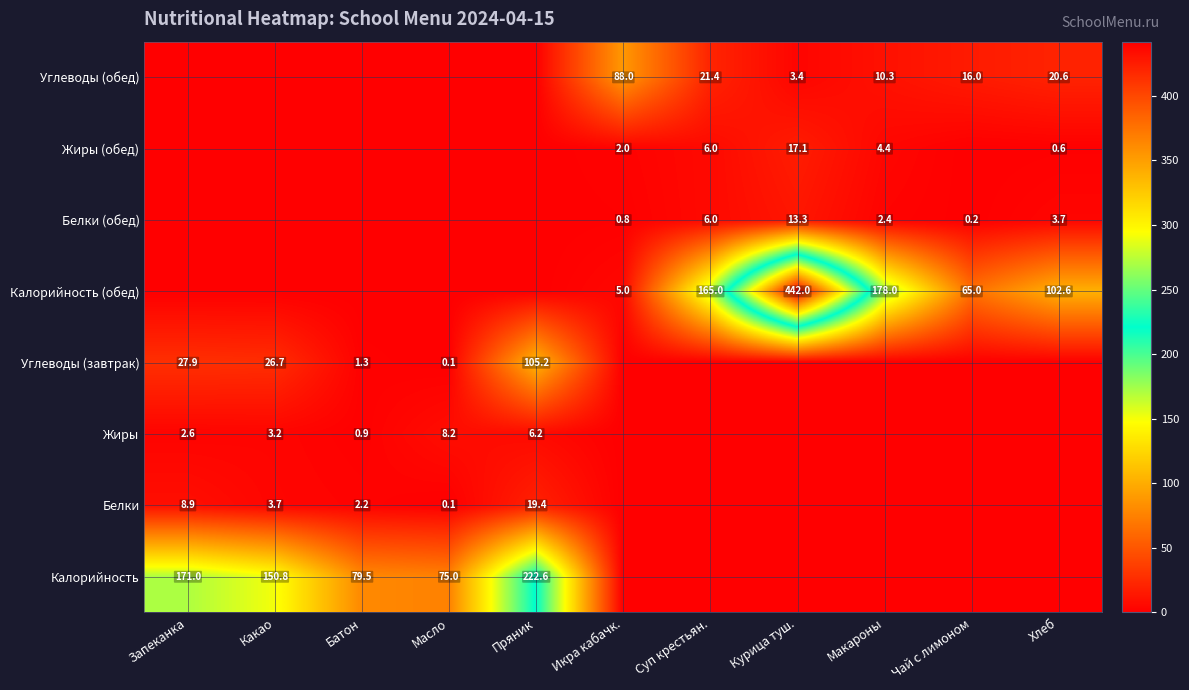

The Белки series shows 3.7 at Какао. True or false?

True